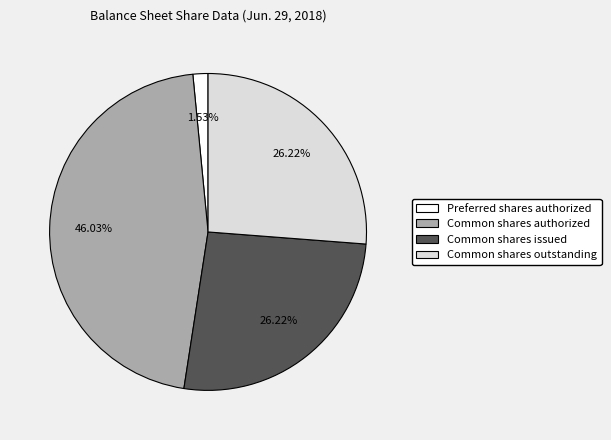

How many segments does this pie chart have?

4